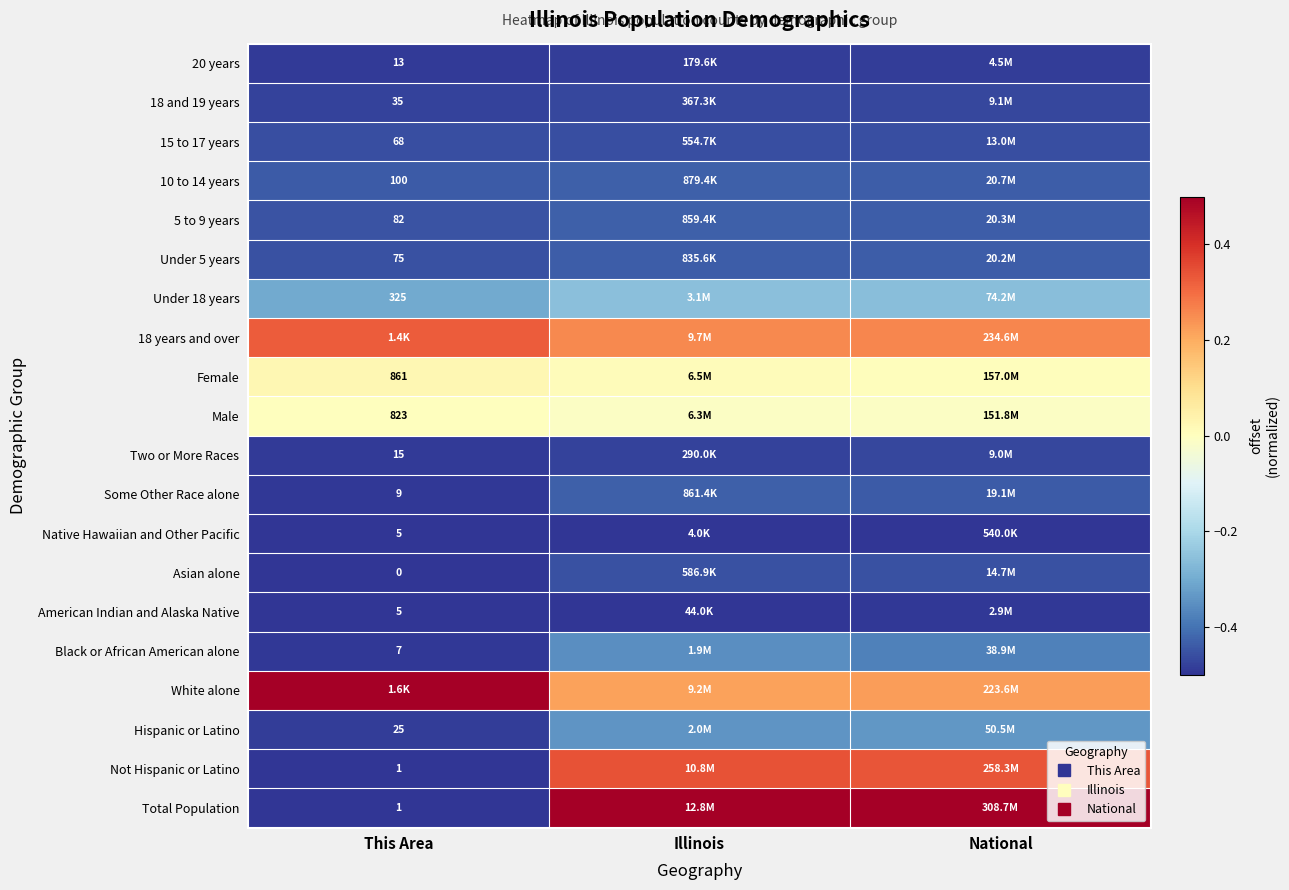

The 10 to 14 years series shows -0.8 at Illinois. True or false?

False